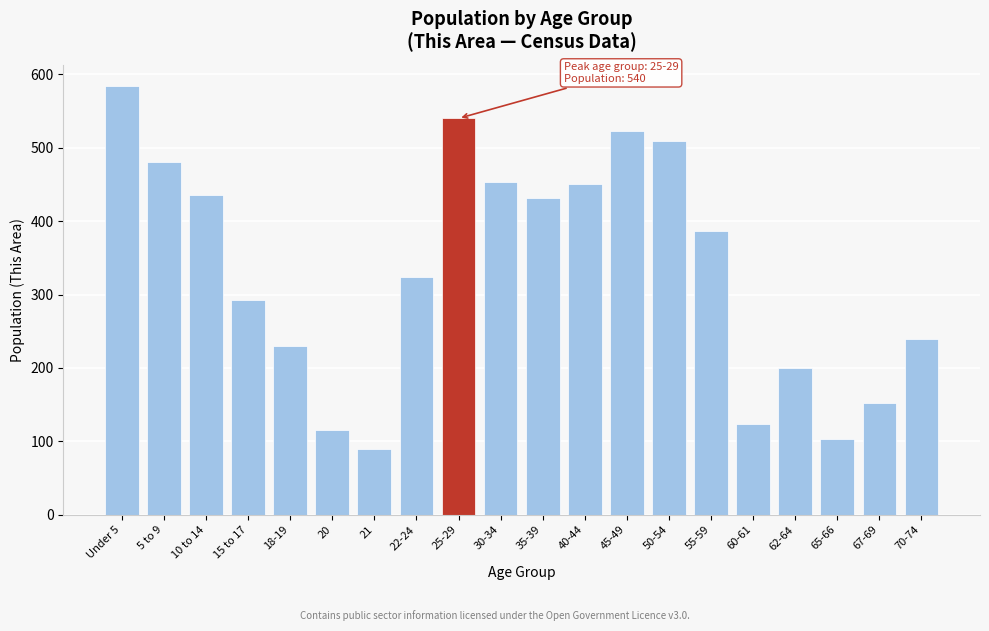

What is the approximate value at 50-54?

509